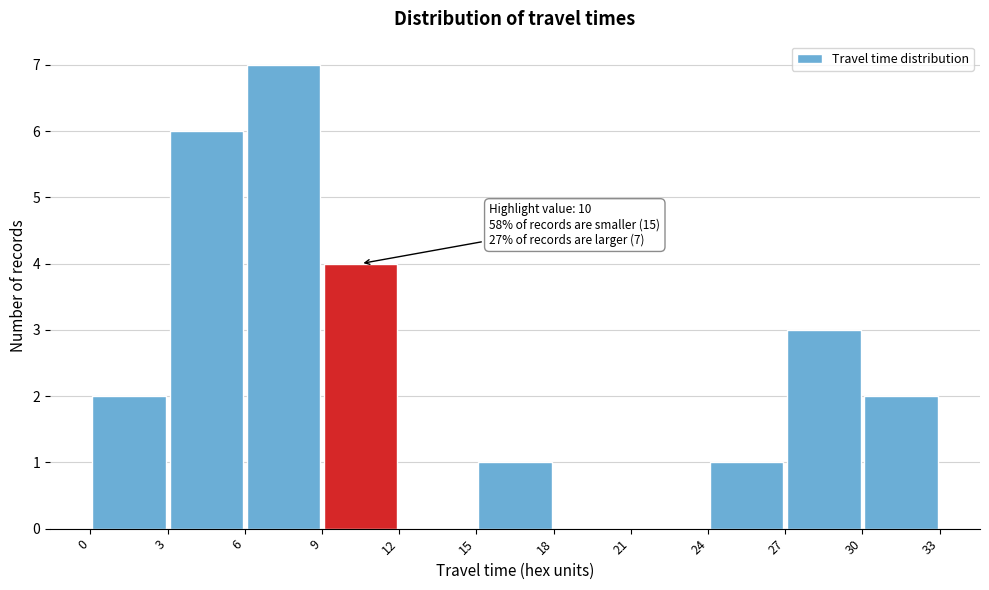

Which range on the x-axis has the tallest bar?

6 to 9